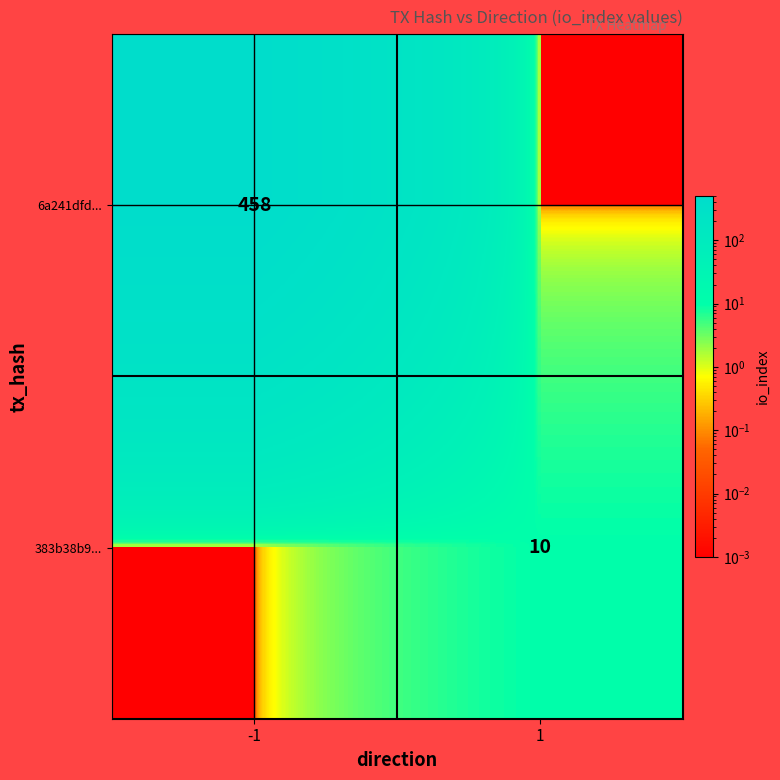

Between -1 and 1, which series saw the biggest shift?

6a241dfd...